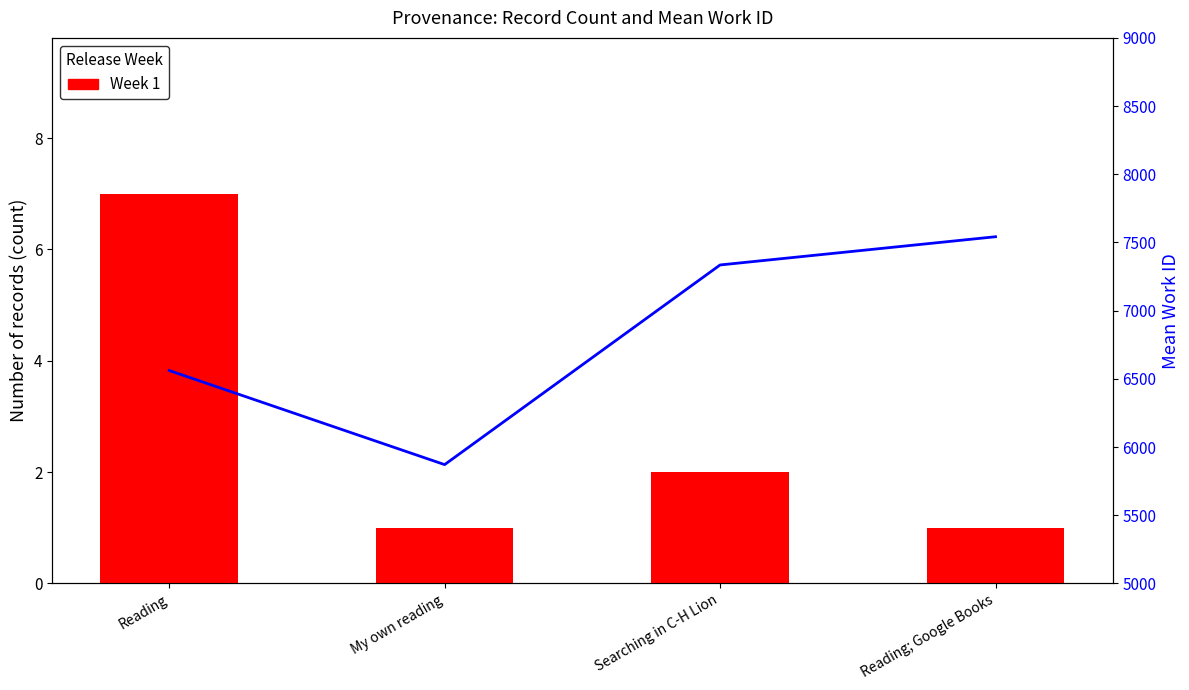

What is the value of the Week 1 bar at the 4th from the left?

1